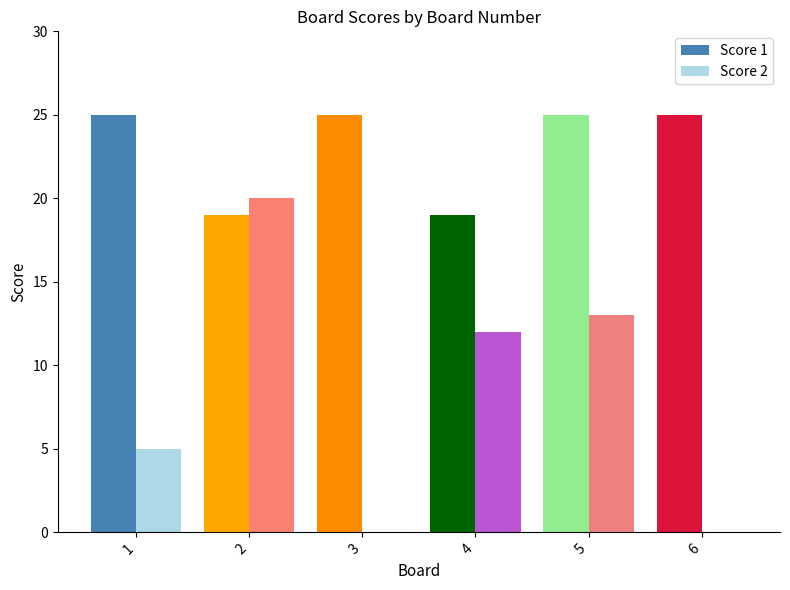

What is the maximum value shown in the chart?

25